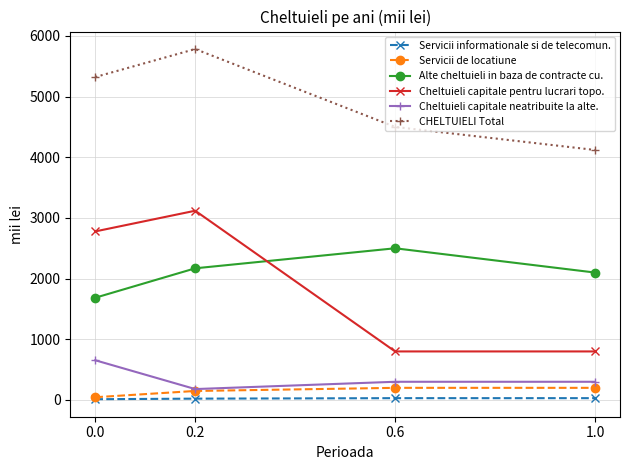

True or false: Alte cheltuieli in baza de contracte cu. and Servicii informationale si de telecomun. intersect in this chart.

False